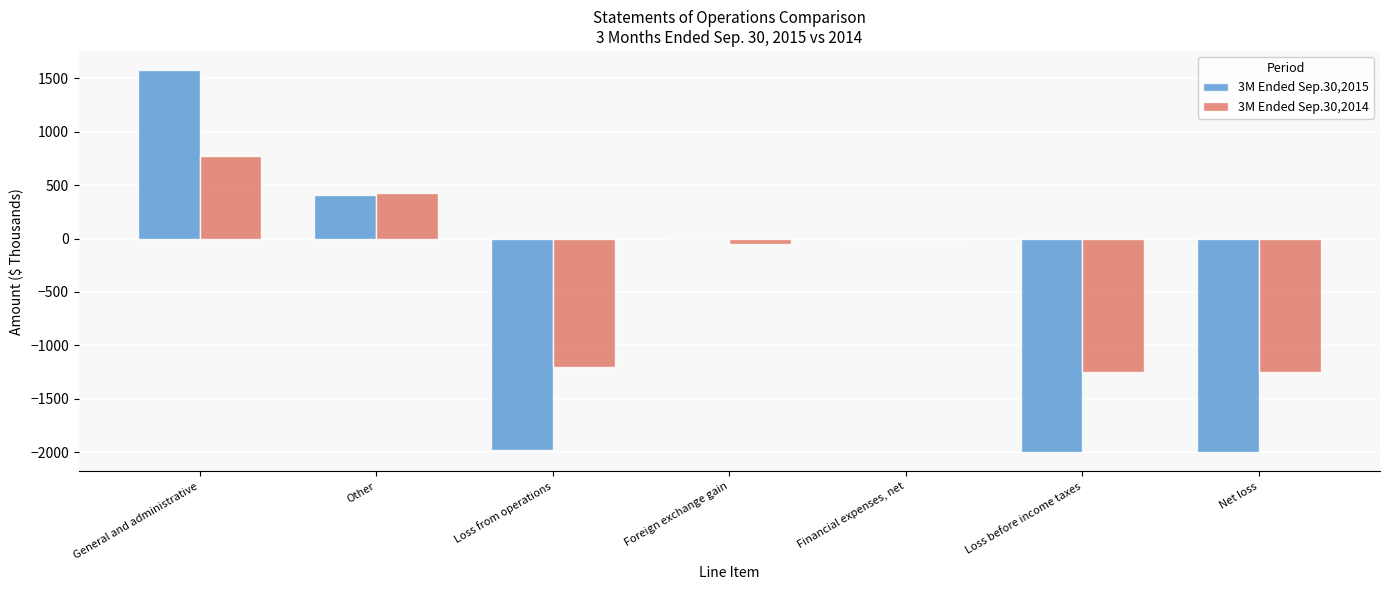

What is the spread (max minus min) of values at Other?

25